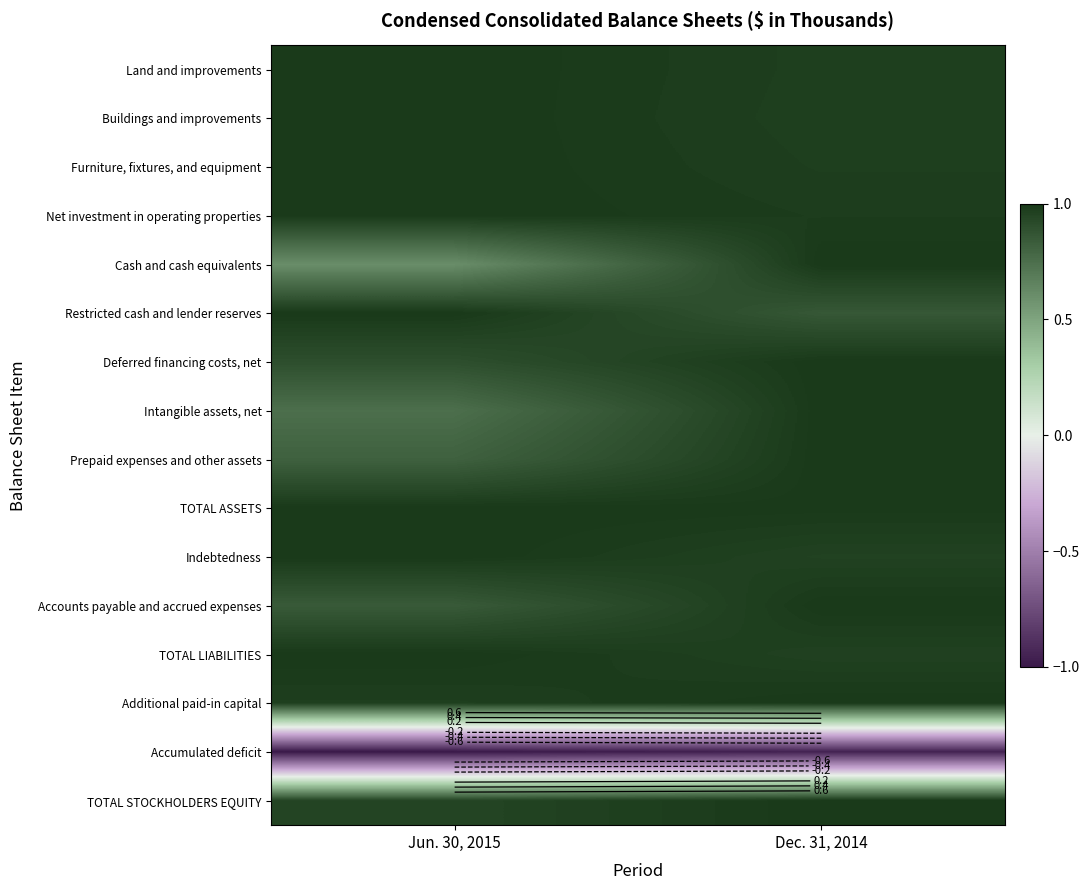

Is the value of Restricted cash and lender reserves at Dec. 31, 2014 greater than the value of Intangible assets, net at Jun. 30, 2015?

Yes